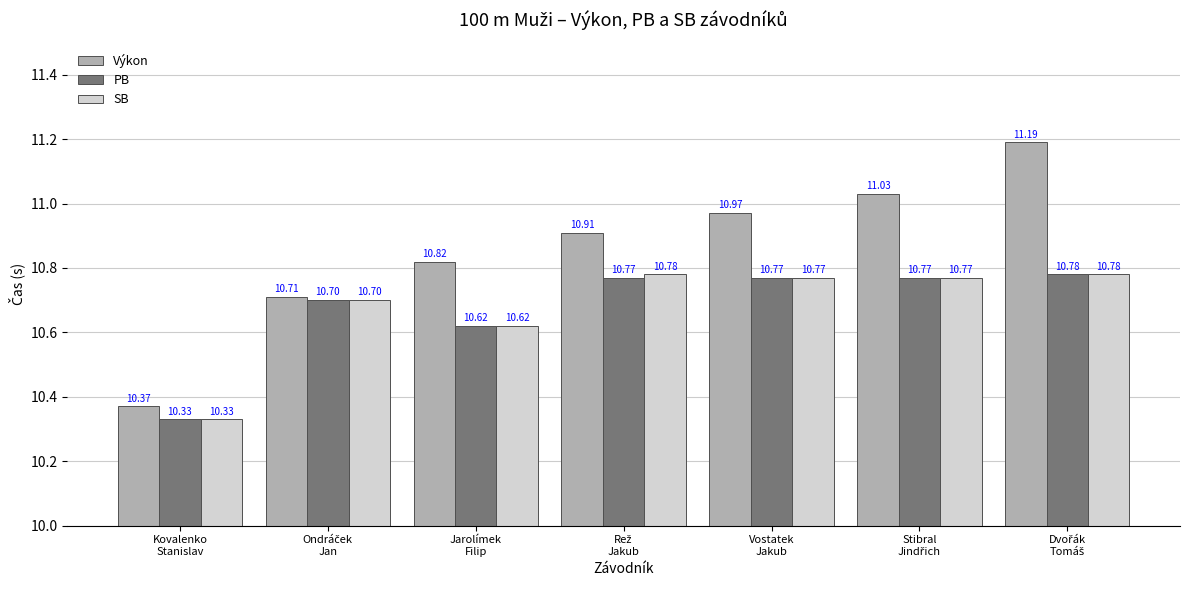

Which series has the widest spread of values?

Výkon